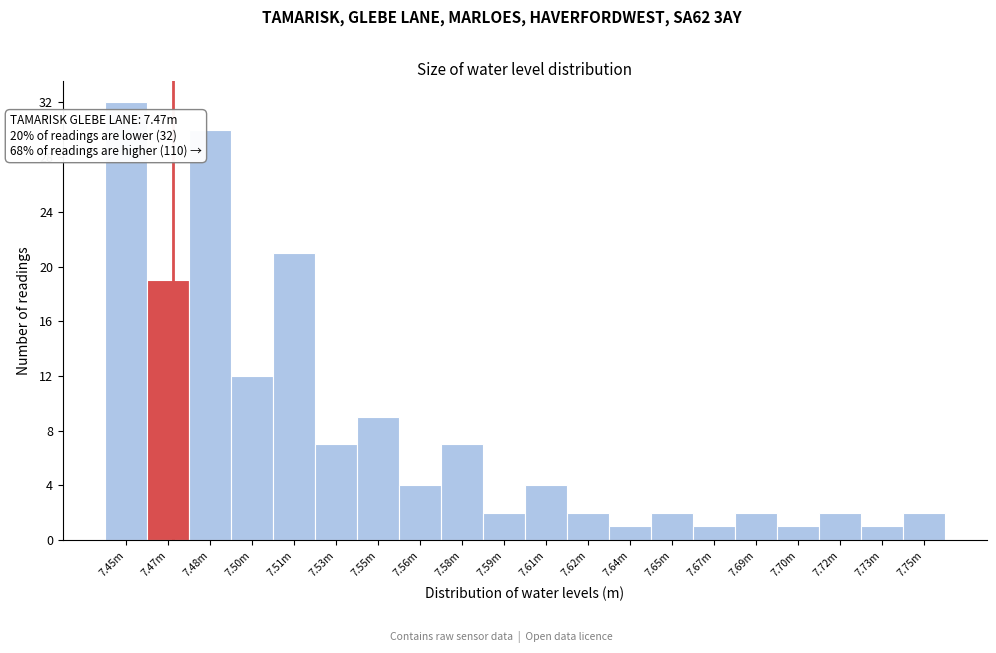

Reading left to right, transcribe all the data shown in this chart.

32	19	30	12	21	7	9	4	7	2	4	2	1	2	1	2	1	2	1	2